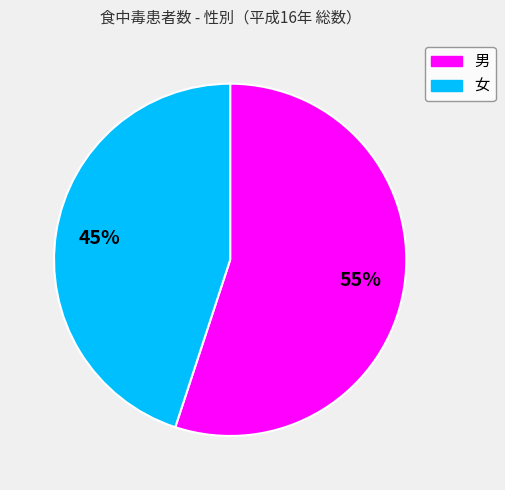

Is it true that 女 is 45% of the pie?

True